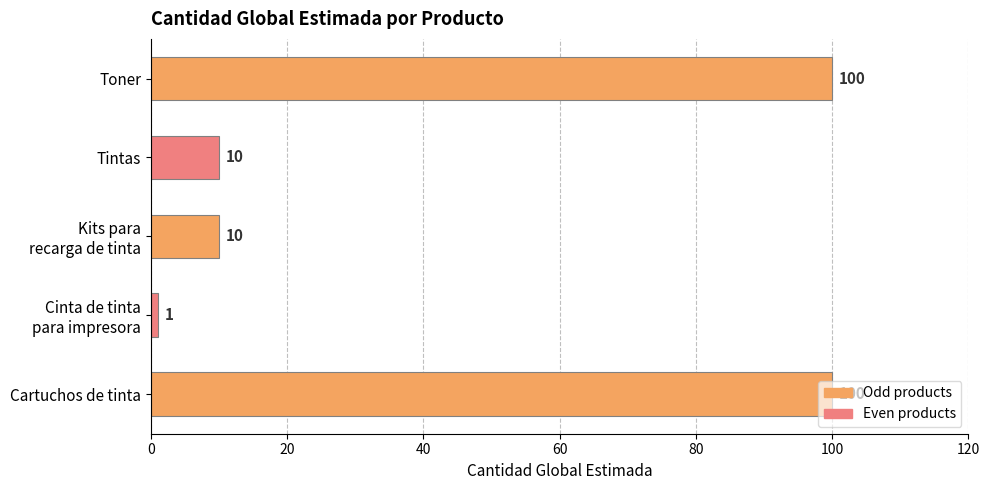

Does the chart contain any negative values?

No